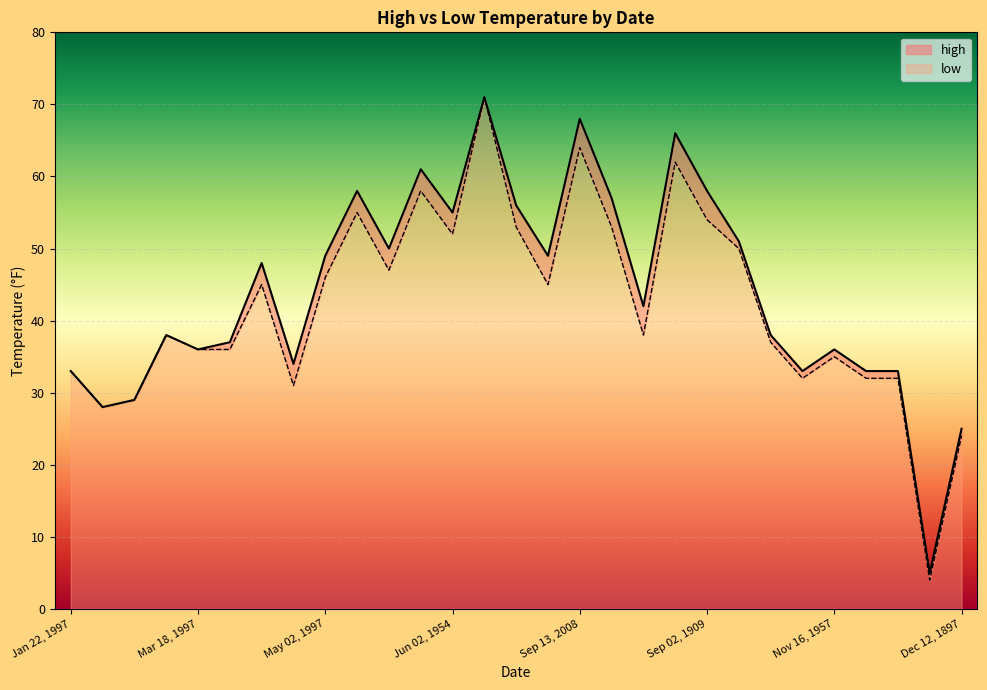

Read the low value at Oct 07, 1894, to the nearest 5.

50